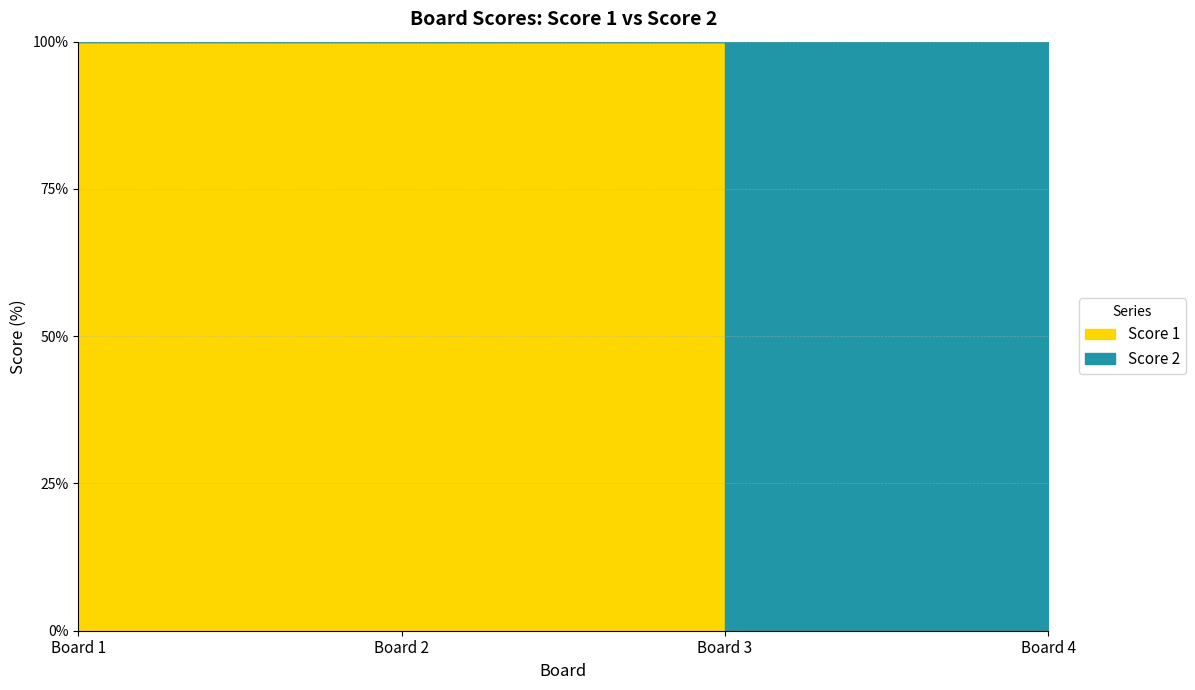

Which series changed the most between 1 and 2?

Score 1